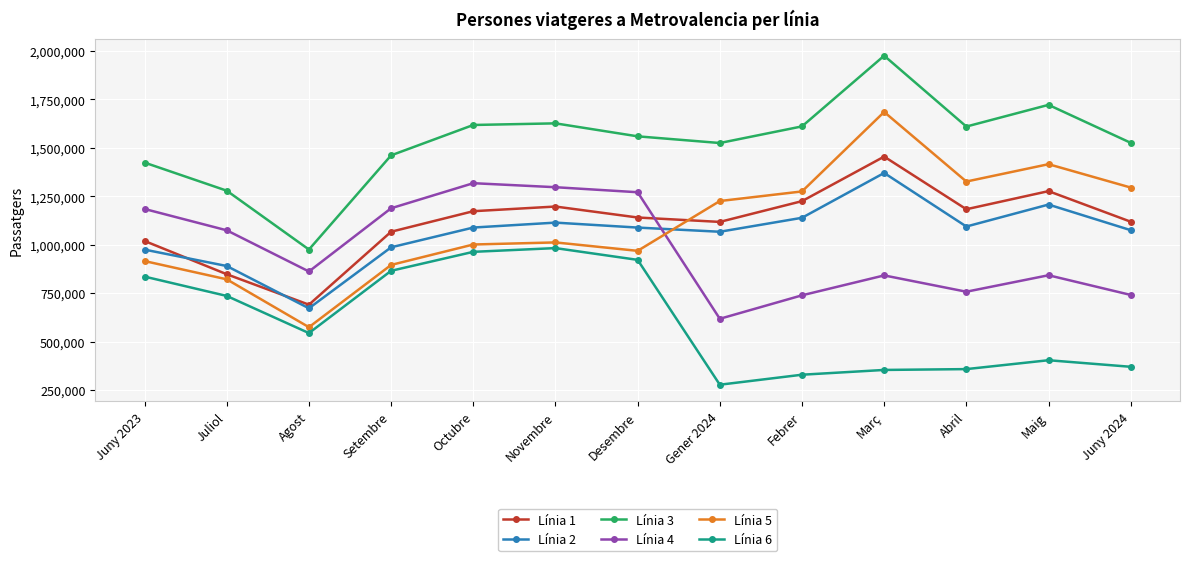

True or false: Línia 4 has more than 1 interior local peaks.

True